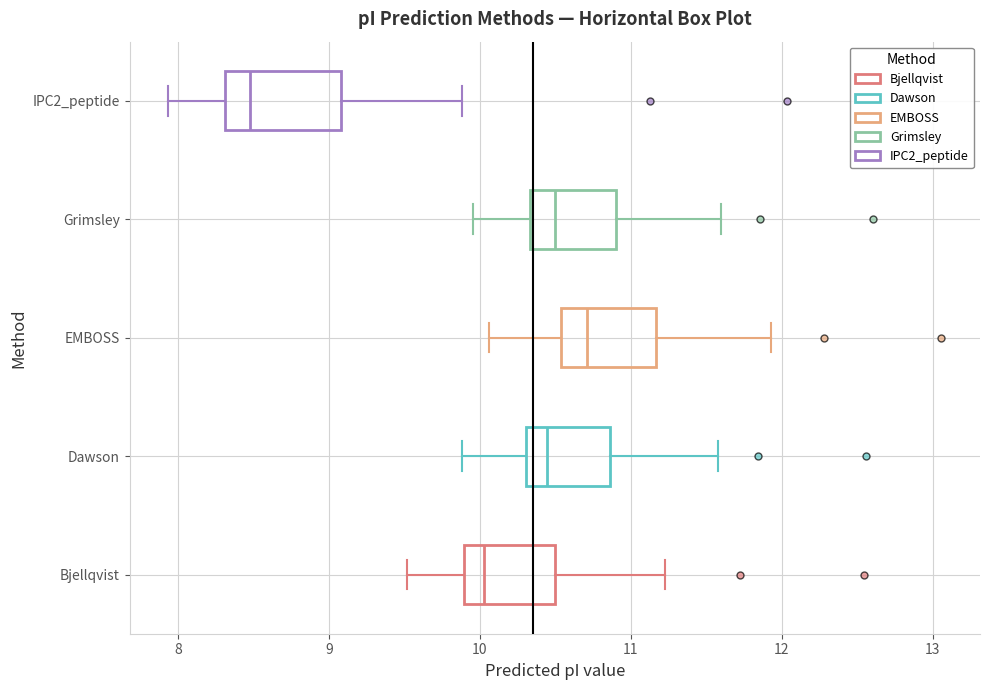

Which box is the widest, from its left edge to its right edge?

IPC2_peptide